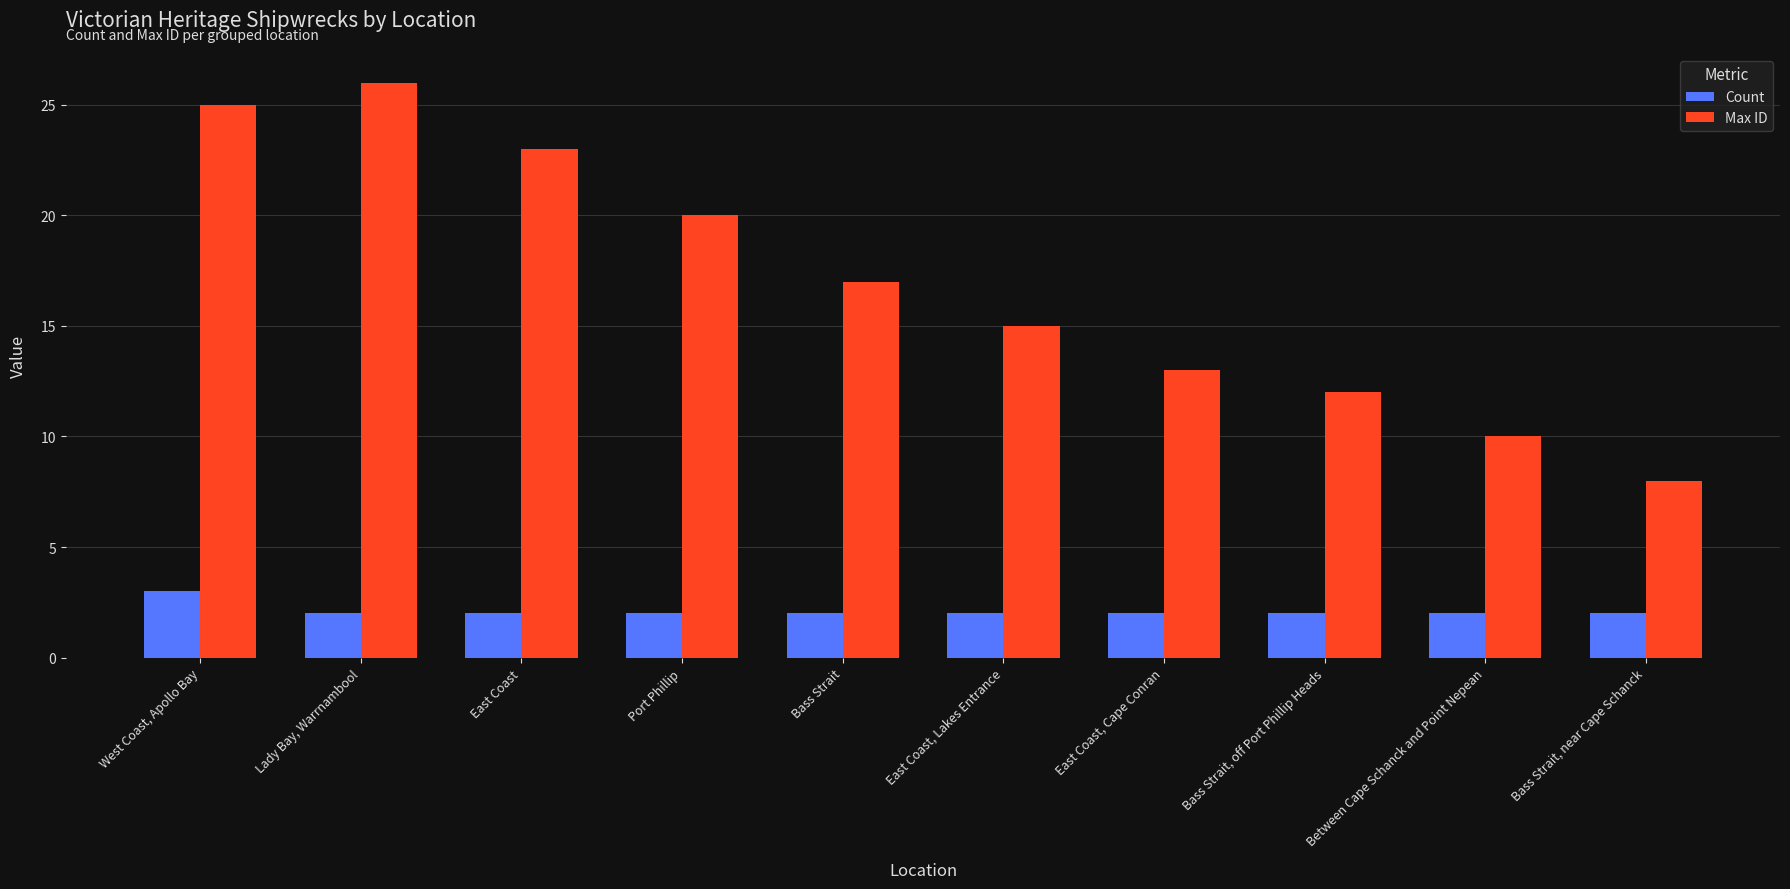

What are all the series names shown in the legend?

Count, Max ID